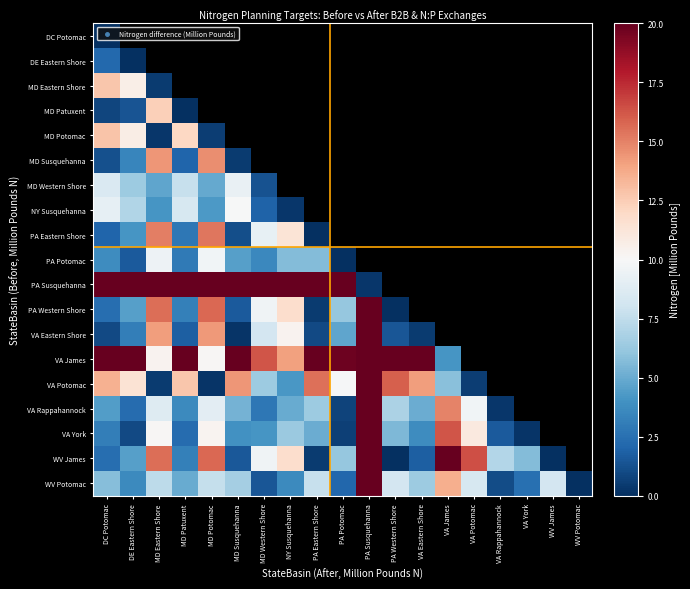

What is the minimum value for NY Susquehanna?

0.3